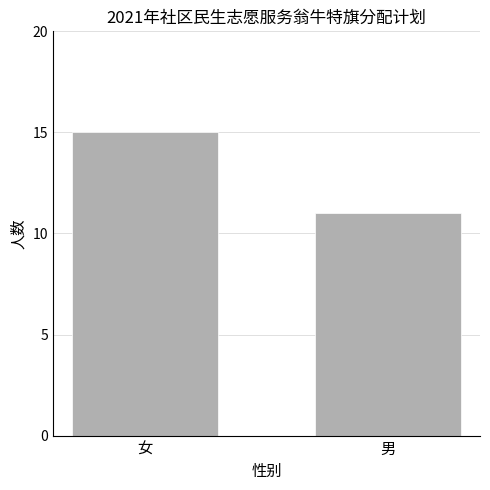

What is the sum of all values?

26